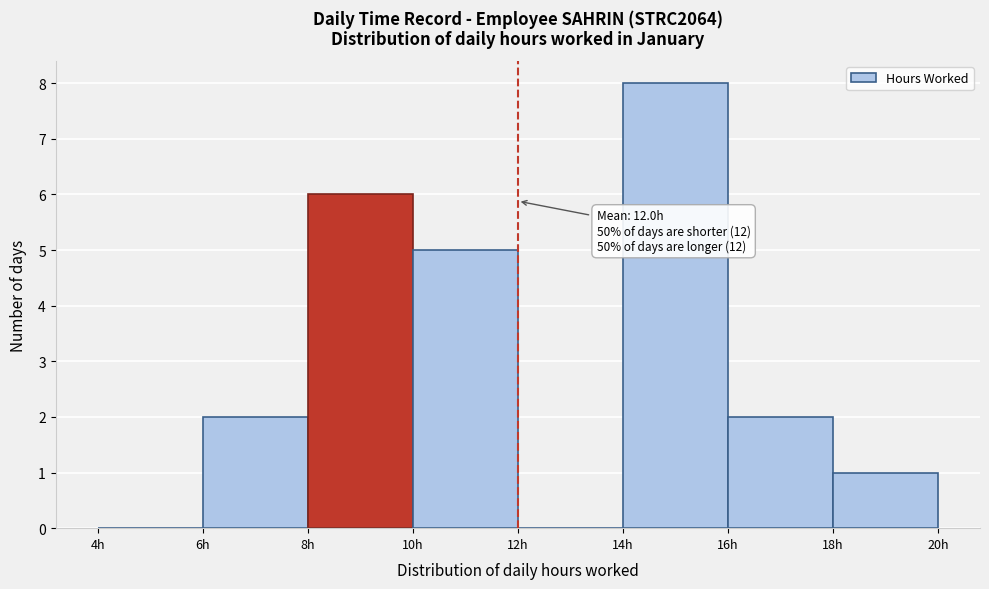

Over which range of the x-axis is the bar tallest?

14 to 16